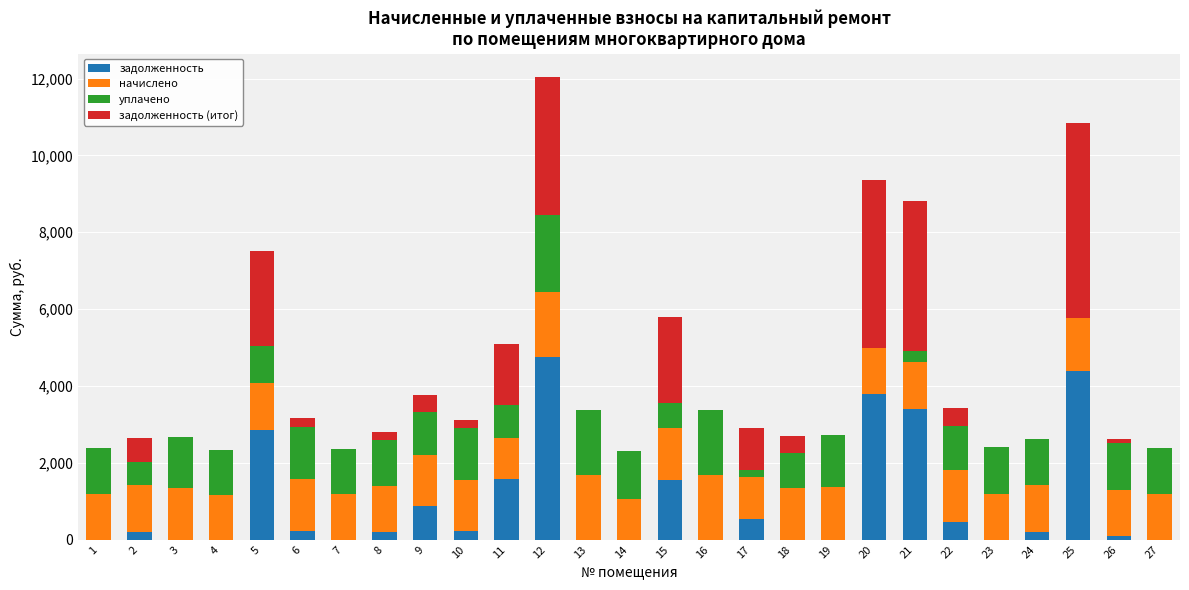

What is the maximum value for задолженность?

4762.4